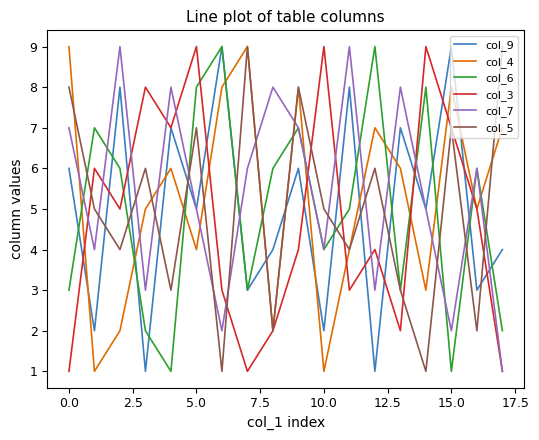

How many intersections are there between col_9 and col_4?

10